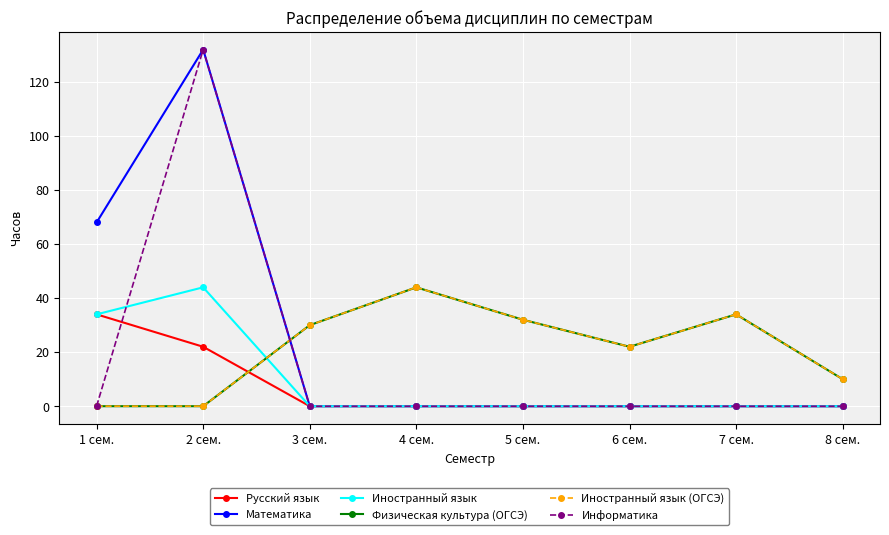

Does the chart have visible grid lines?

Yes